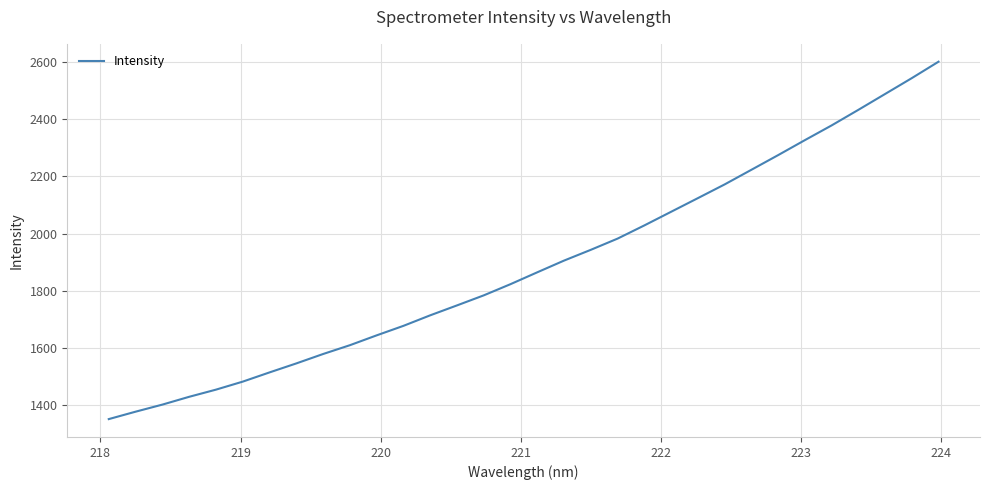

Does the chart display data point markers on the line(s)?

No